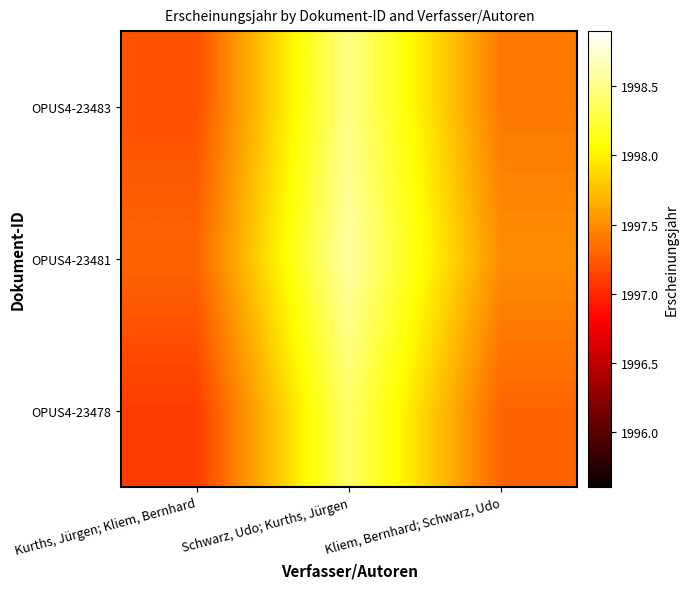

List the series in order of their peak value, highest first.

OPUS4-23481, OPUS4-23483, OPUS4-23478